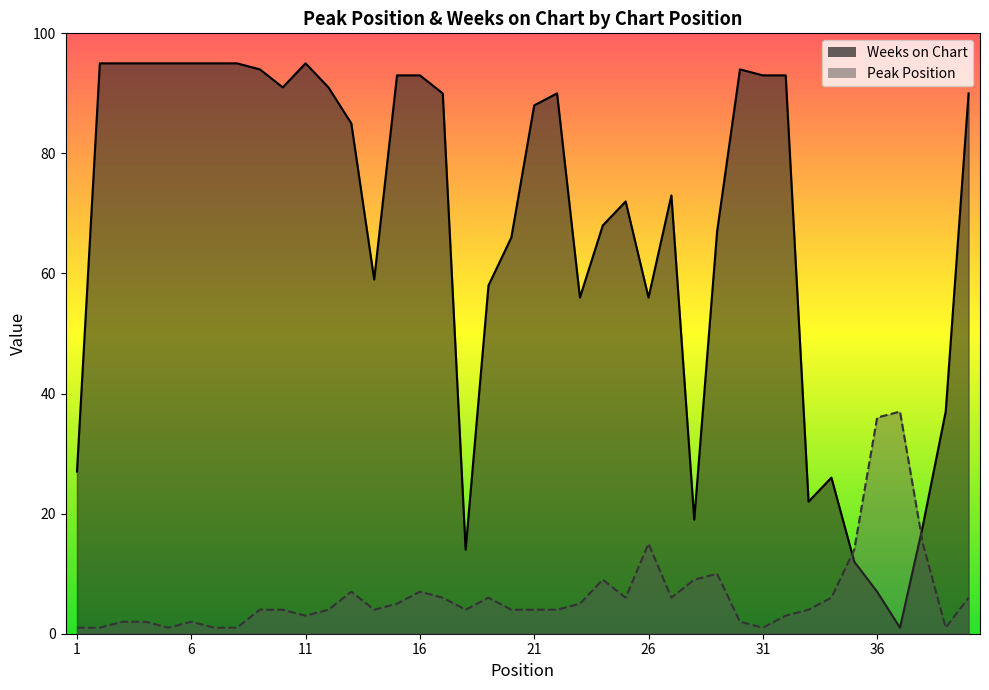

What is the value of the Peak Position point at the 17th from the left?

6